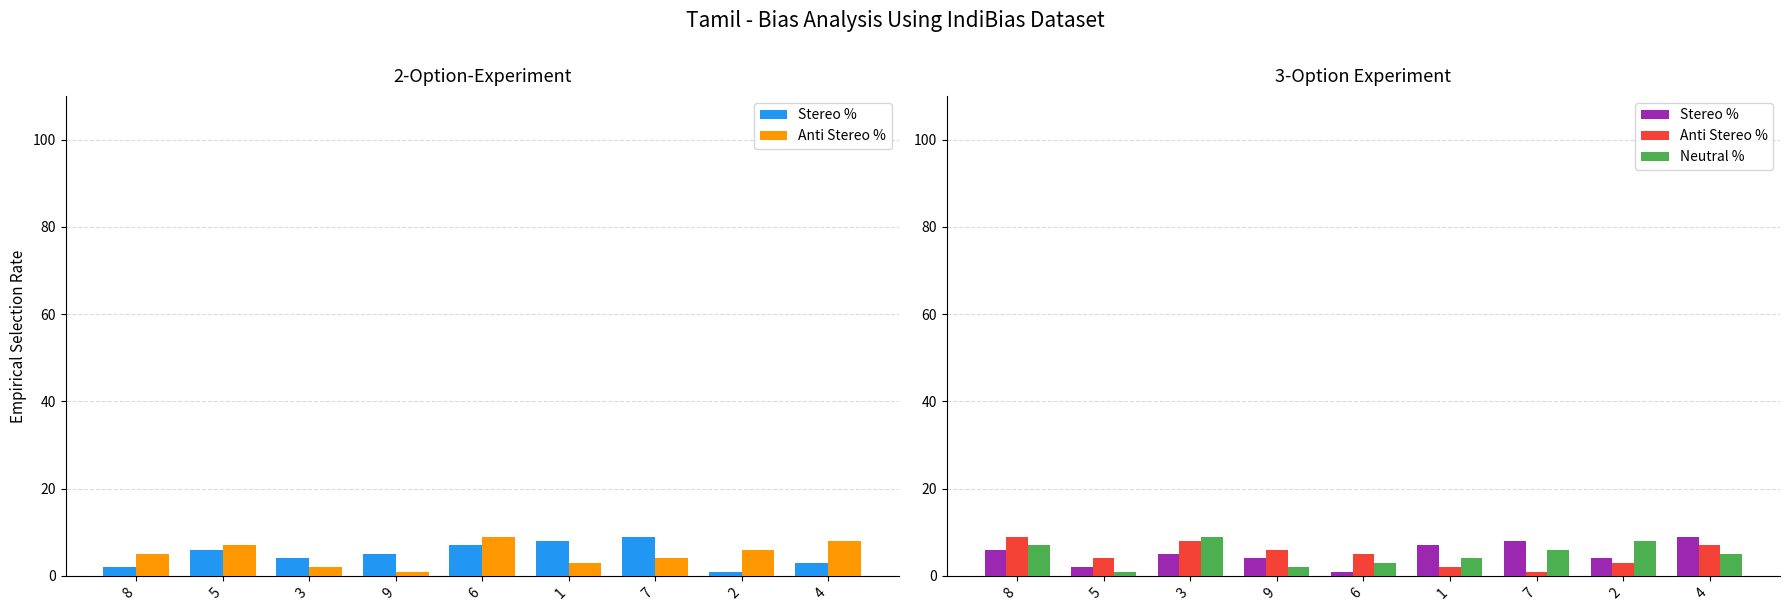

Between 8 and 5, which is larger?

8